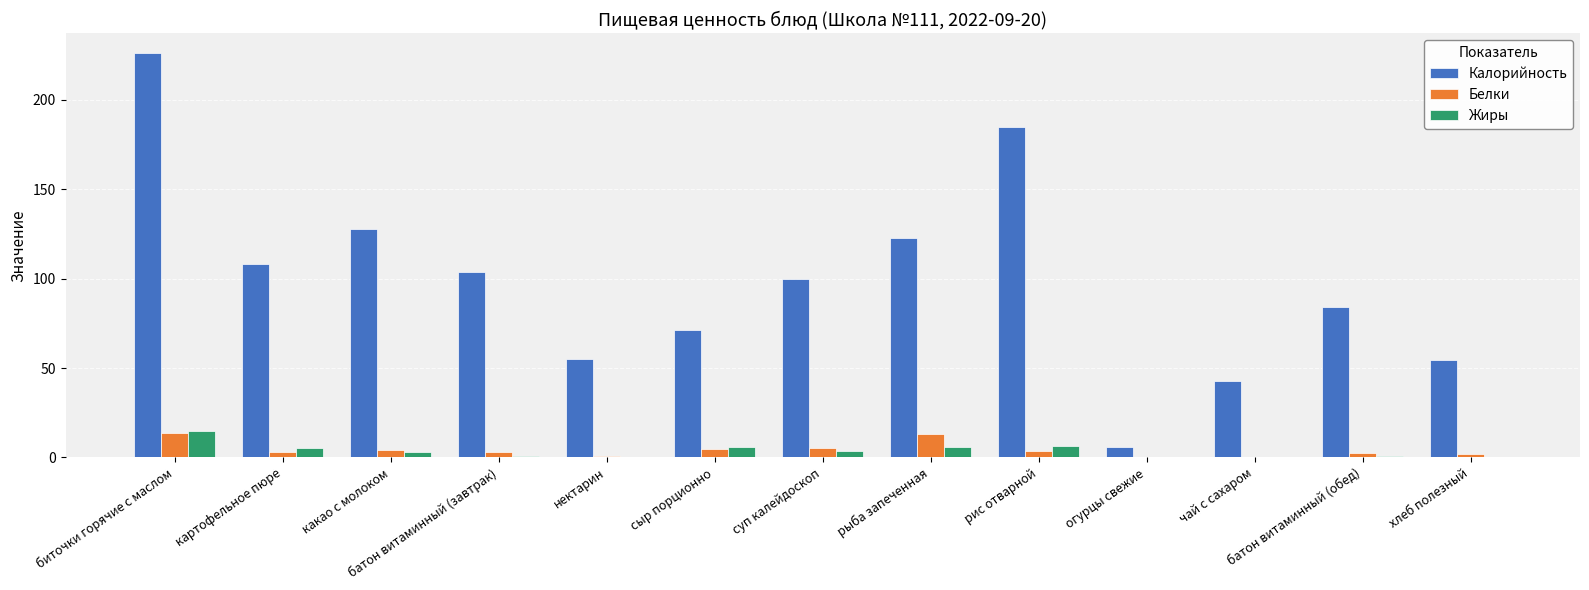

At which category is the sum across all series the highest?

биточки горячие с маслом